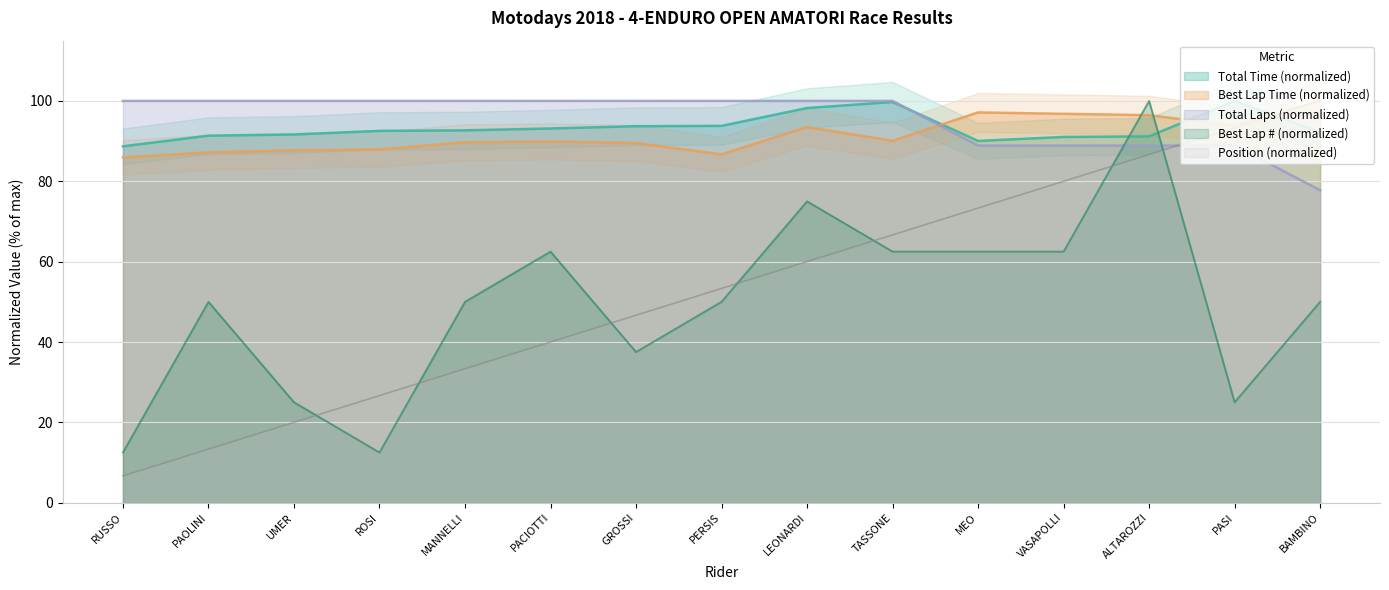

At how many categories does at least one series exceed 30?

15